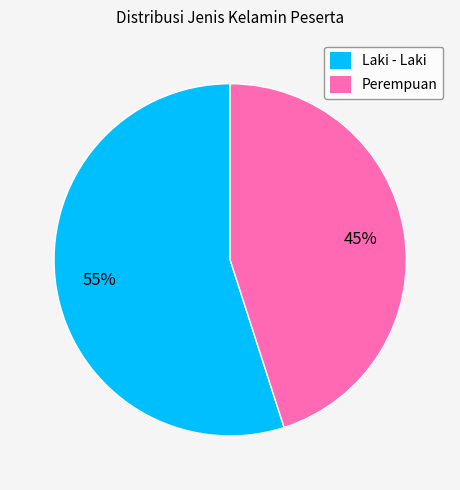

Which slice is the smallest?

Perempuan